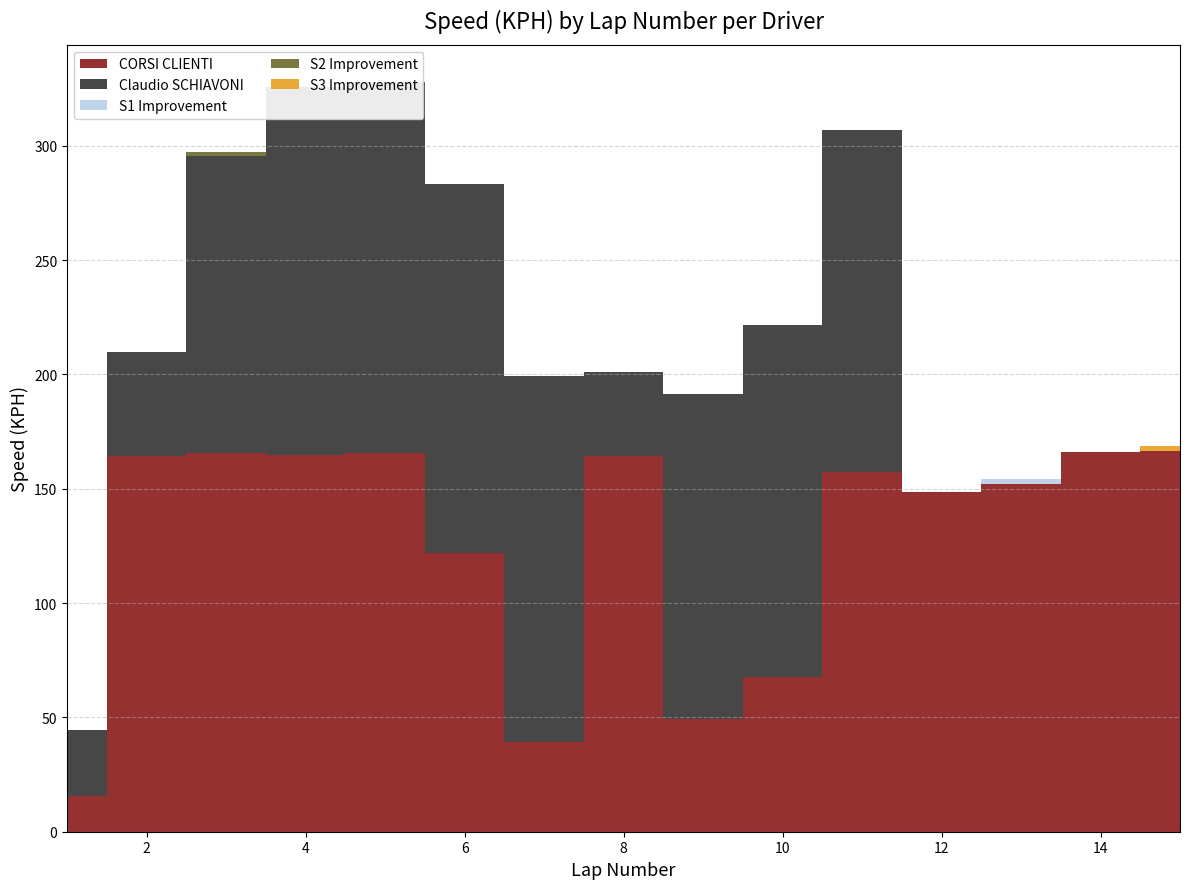

Reading left to right, what are all the values shown in this chart?

CORSI CLIENTI: 15.6	164.2	165.8	164.7	165.5	122.1	39.2	164.5	49.5	67.5	157.4	148.8	152.1	165.9	166.7
Claudio SCHIAVONI: 29.1	45.7	129.6	160.8	162.3	161.2	159.9	36.4	142.1	154.3	149.4	0.0	0.0	0.0	0.0
S1 Improvement: 0.0	0.0	0.0	0.0	0.0	0.0	0.0	0.0	0.0	0.0	0.0	0.0	2.0	0.0	0.0
S2 Improvement: 0.0	0.0	2.0	0.0	0.0	0.0	0.0	0.0	0.0	0.0	0.0	0.0	0.0	0.0	0.0
S3 Improvement: 0.0	0.0	0.0	0.0	0.0	0.0	0.0	0.0	0.0	0.0	0.0	0.0	0.0	0.0	2.0